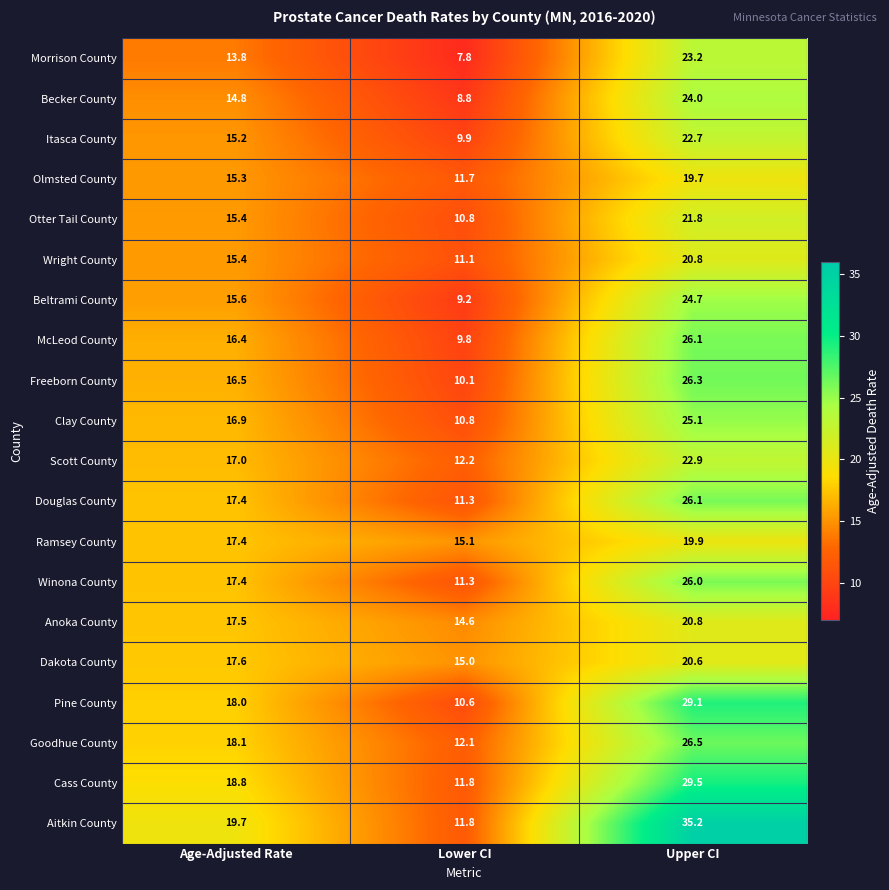

List the labels in order of Ramsey County value, smallest first.

Lower CI, Age-Adjusted Rate, Upper CI